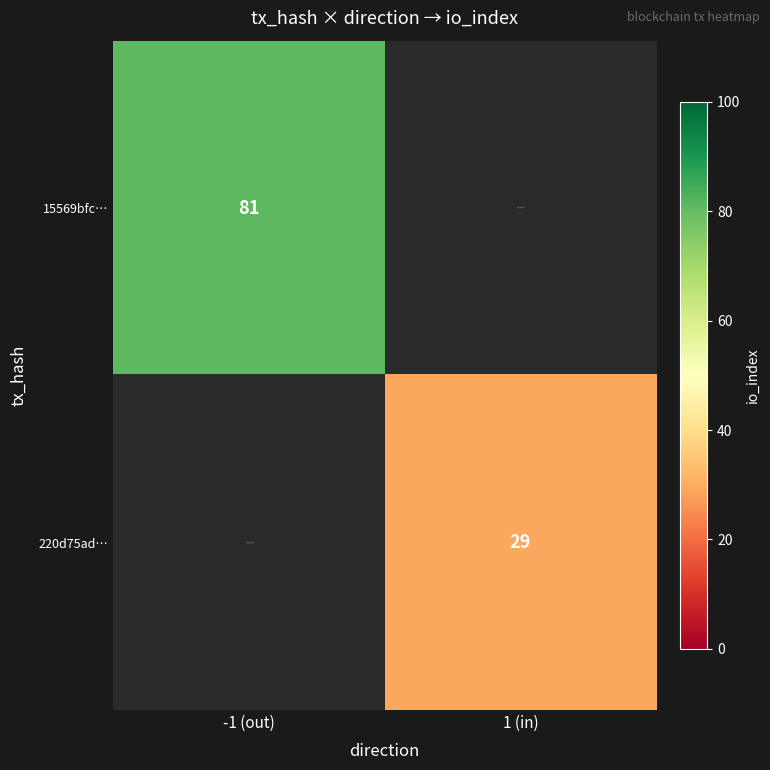

The 220d75ad… series shows 29 at 1 (in). True or false?

True